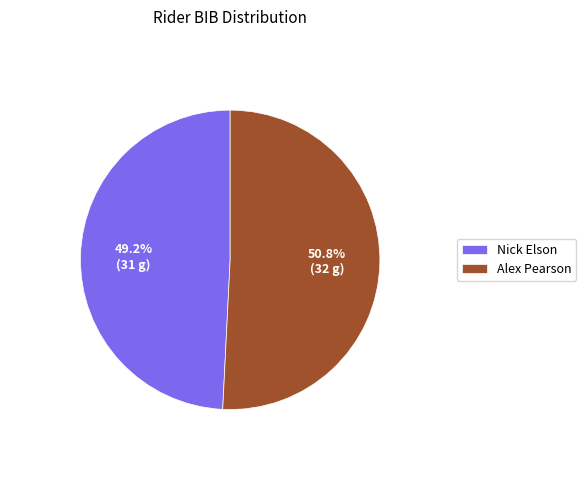

Is Alex Pearson the majority of the pie?

Yes